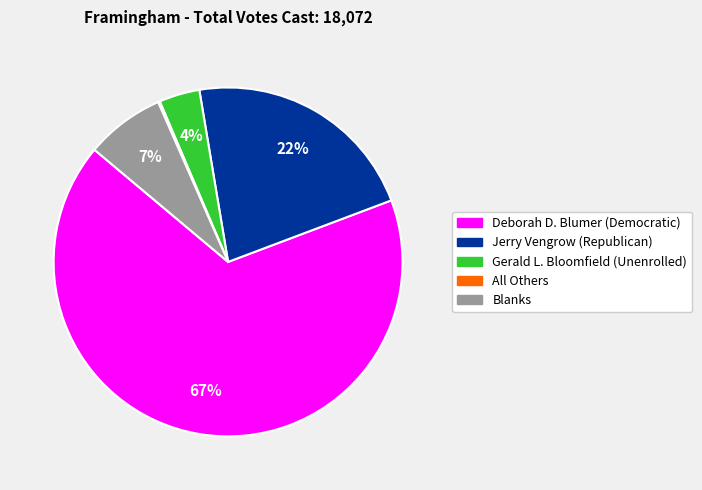

Which slice is the largest?

Deborah D. Blumer (Democratic)